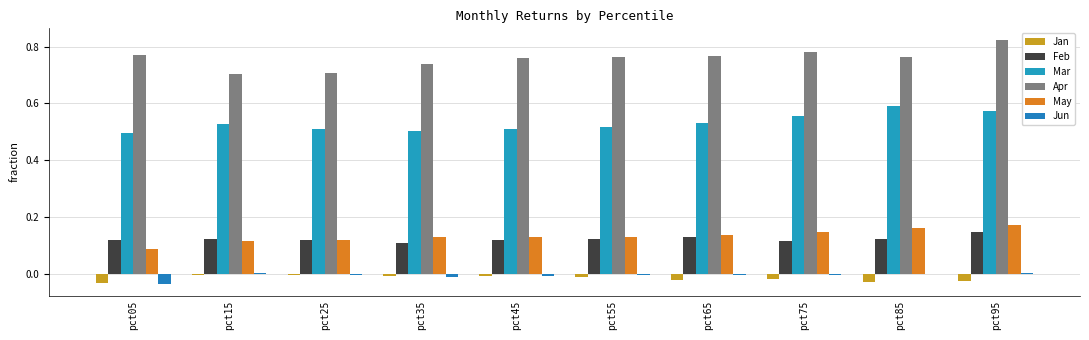

Are the bars horizontal?

No